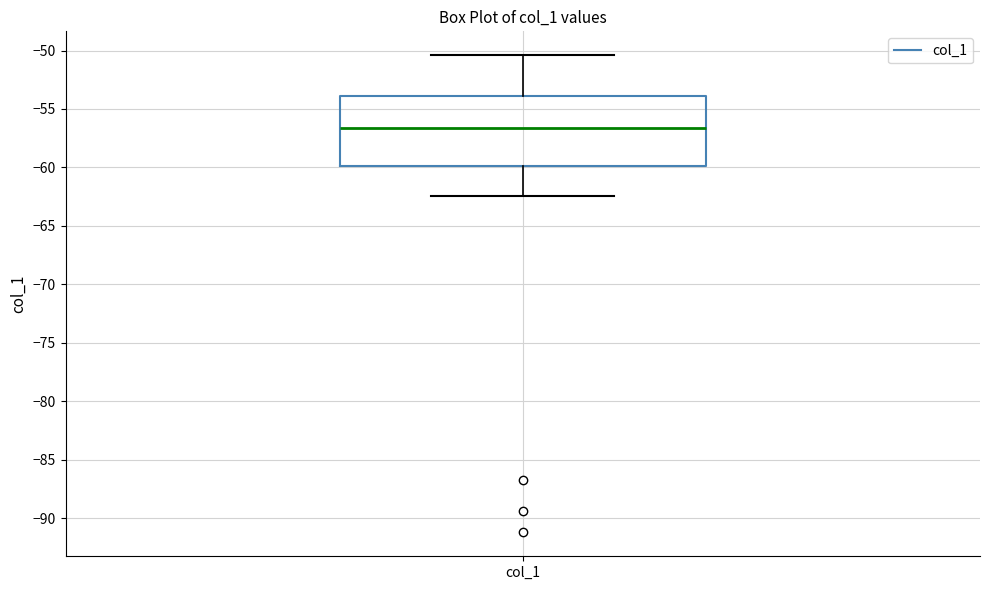

Transcribe this box plot: give where the median line is, the range the box spans, and where the two whiskers end, as read against the y-axis. The values are not printed on the chart, so give them approximately, as read against the axis.

median -56.5, box -60.0 to -54.0, whiskers -62.5 to -50.5